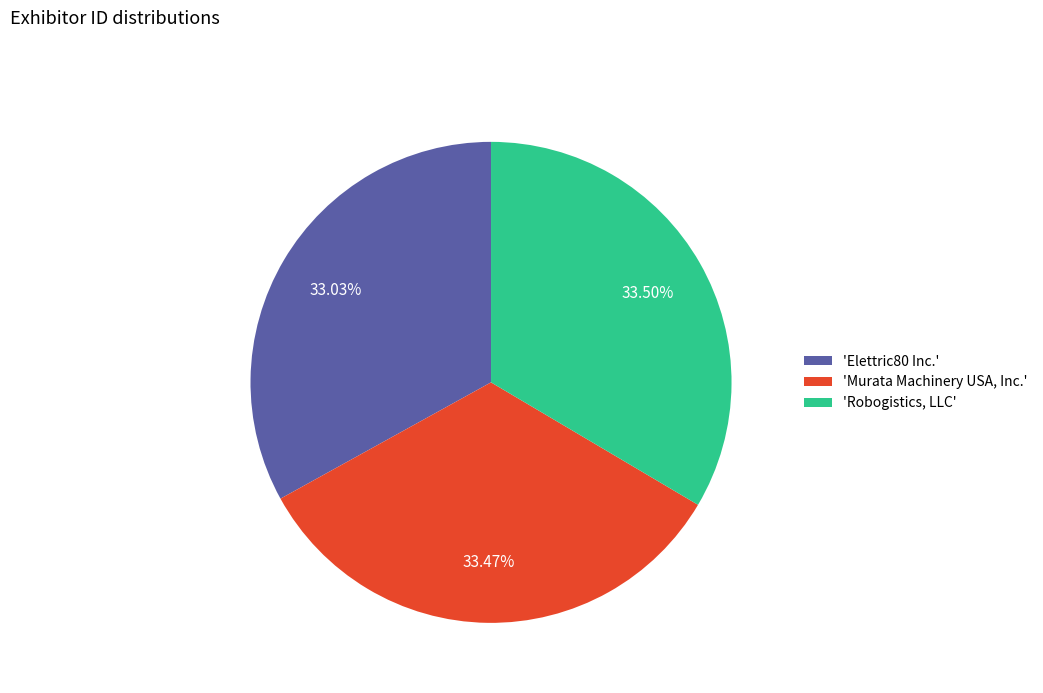

What is the ratio of the value at 'Murata Machinery USA, Inc.' to the value at 'Robogistics, LLC'?

1.0